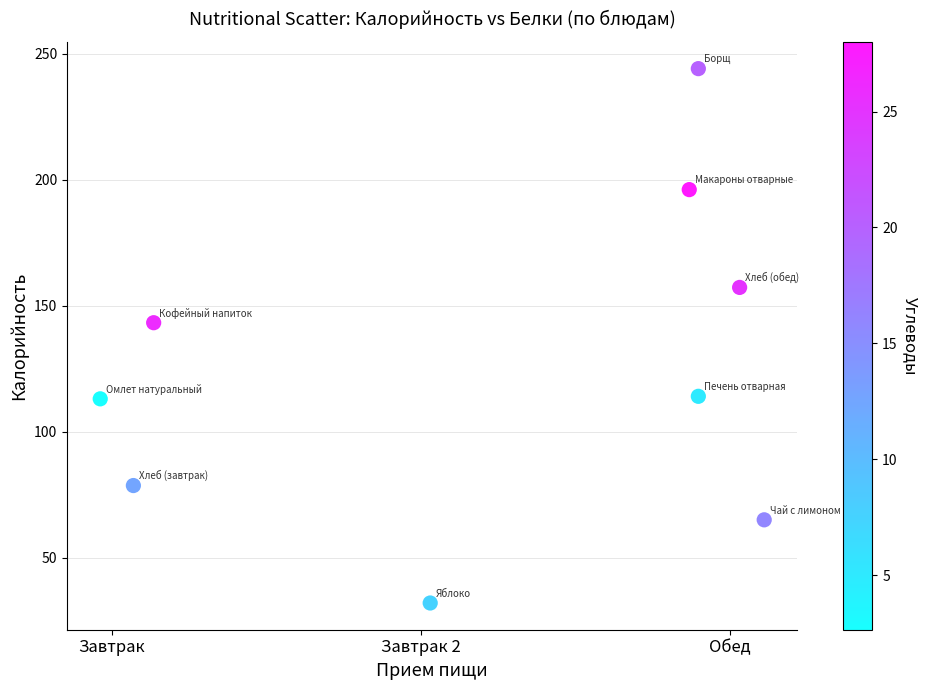

What Y value in the scatter plot is closest to 138?

143.2